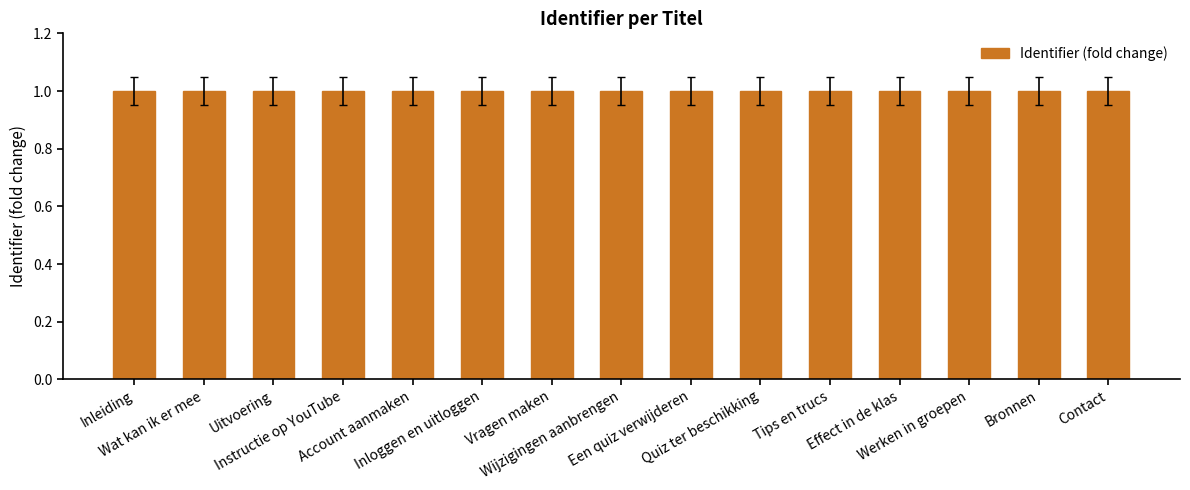

What is the value of the 8th bar from the left?

1.0